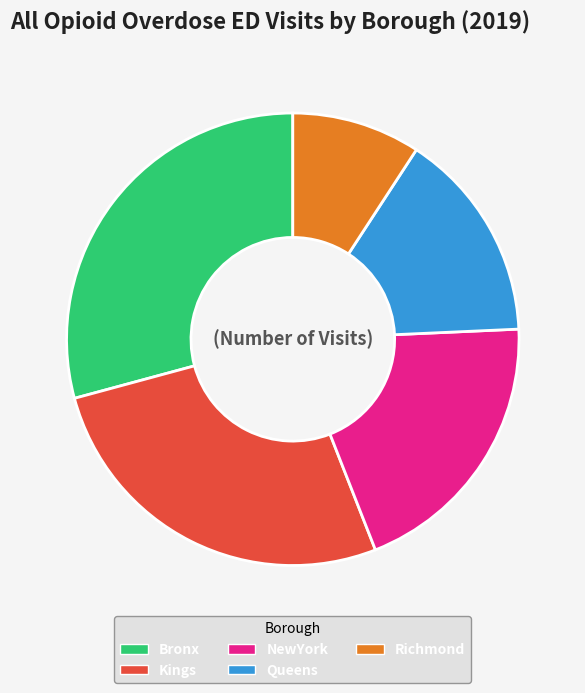

Is it true that Bronx is 29% of the pie?

True